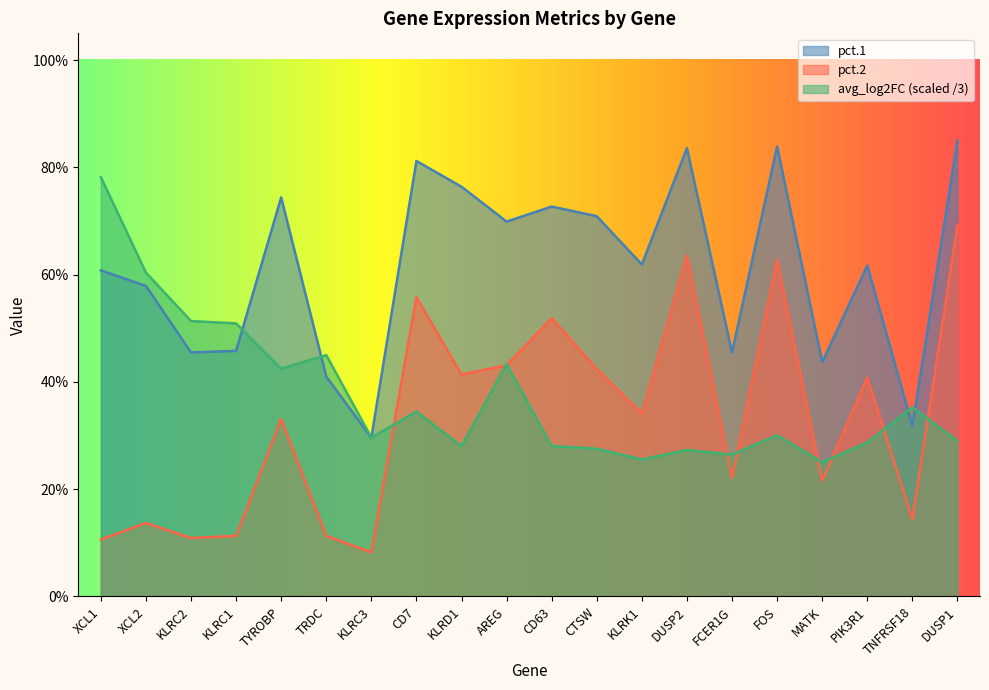

Does the chart have visible grid lines?

No